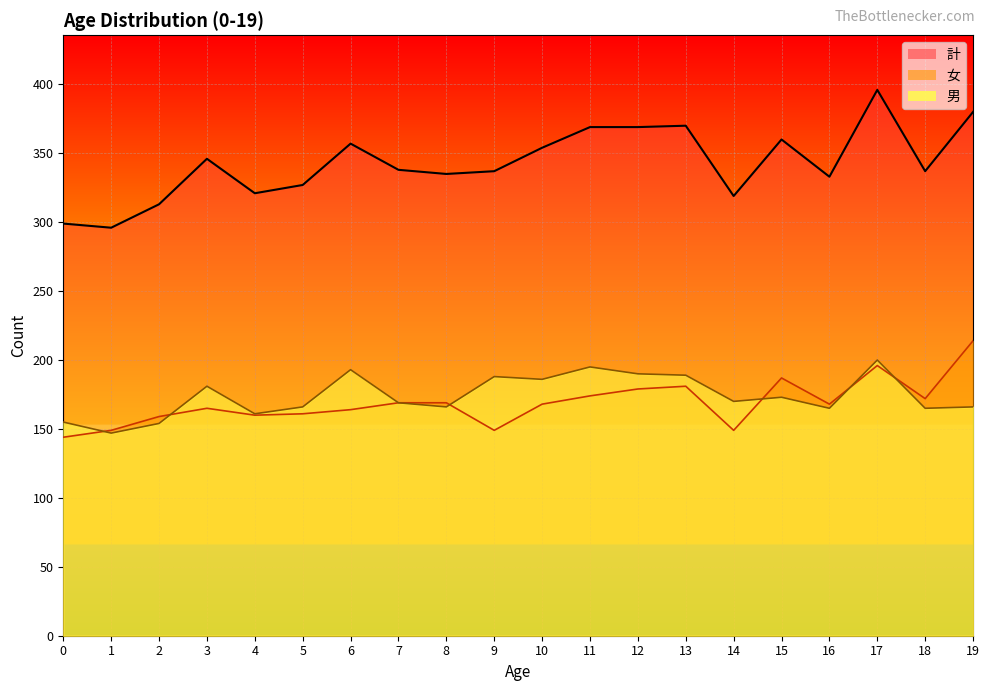

Which series has the largest range (max minus min)?

計